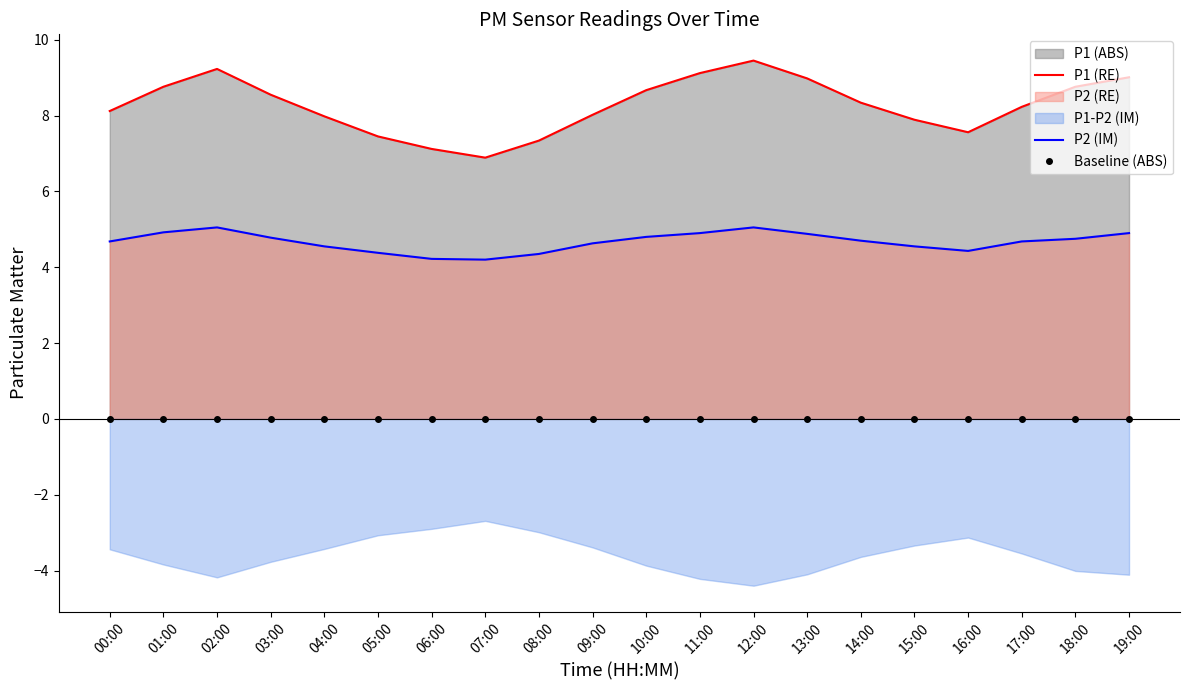

What is the average value of the P1 (RE) series?

8.3